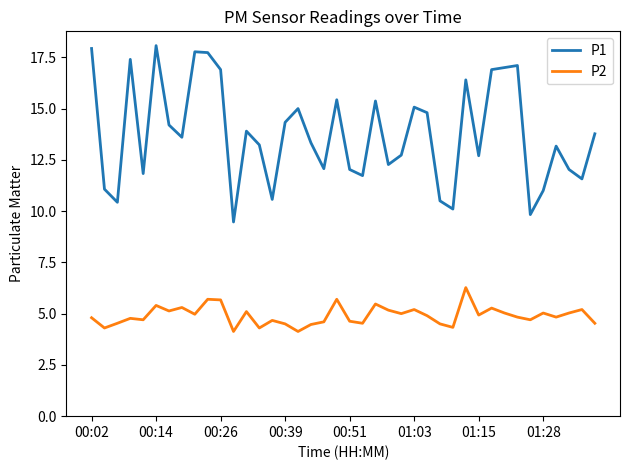

What is the maximum value for P1?

18.1